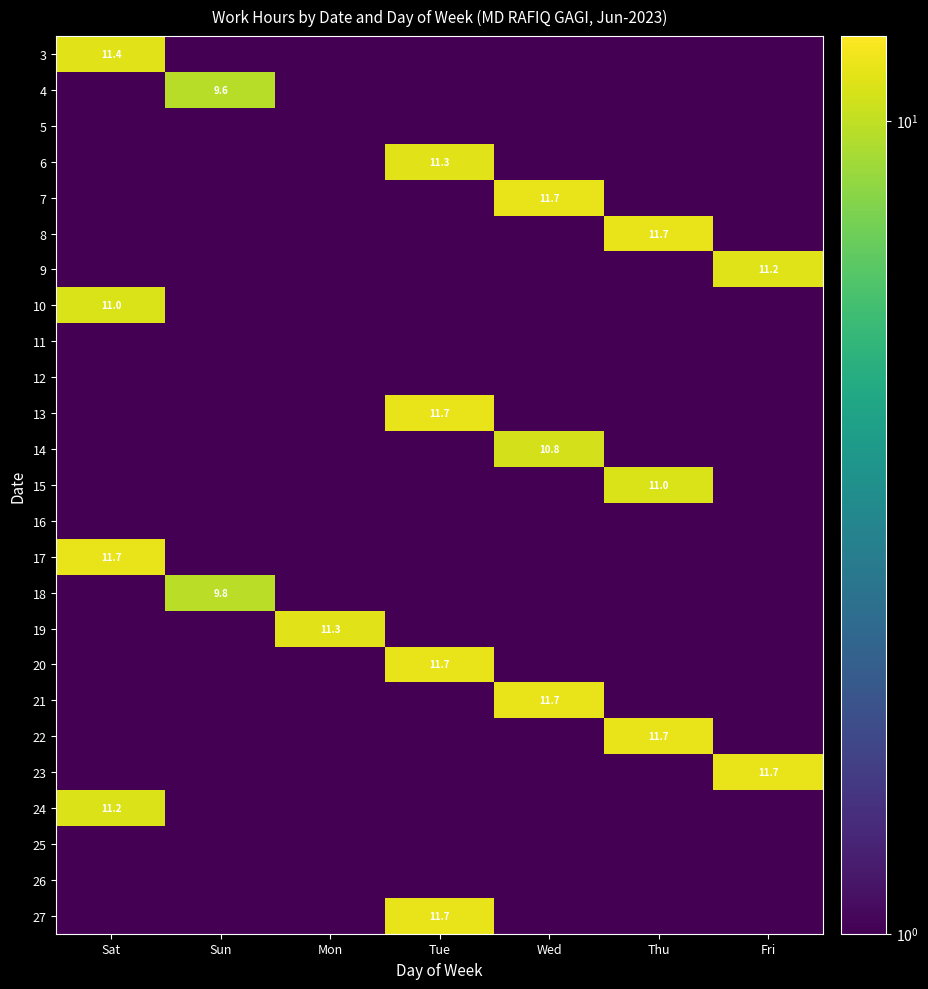

Is it true that 6 equals 7.1 at Tue?

False